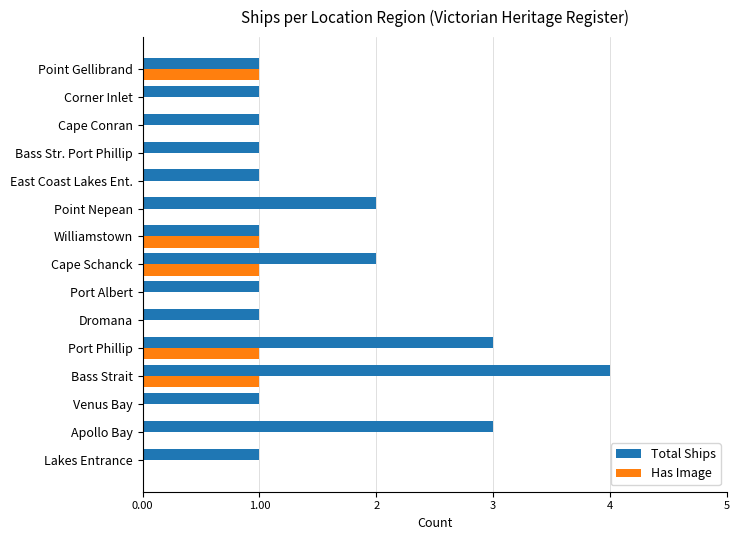

What is the sum of all Total Ships values?

24